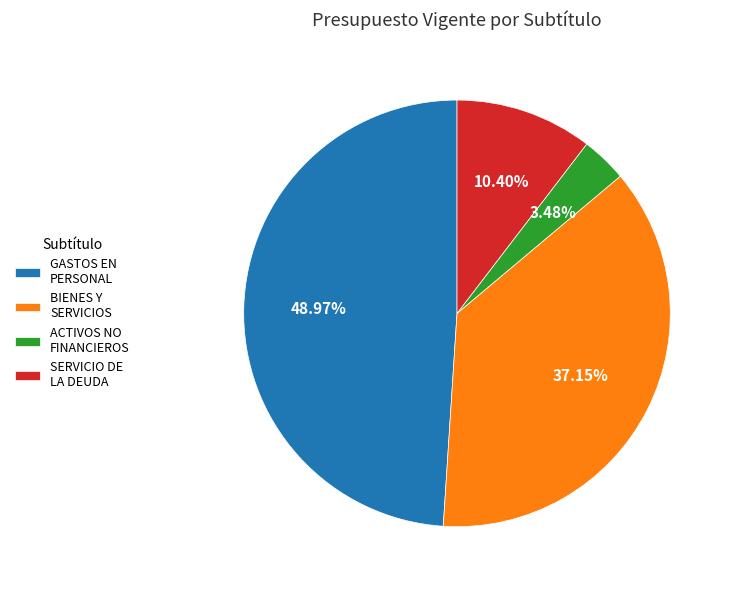

The GASTOS EN PERSONAL slice represents 58% of the pie. True or false?

False